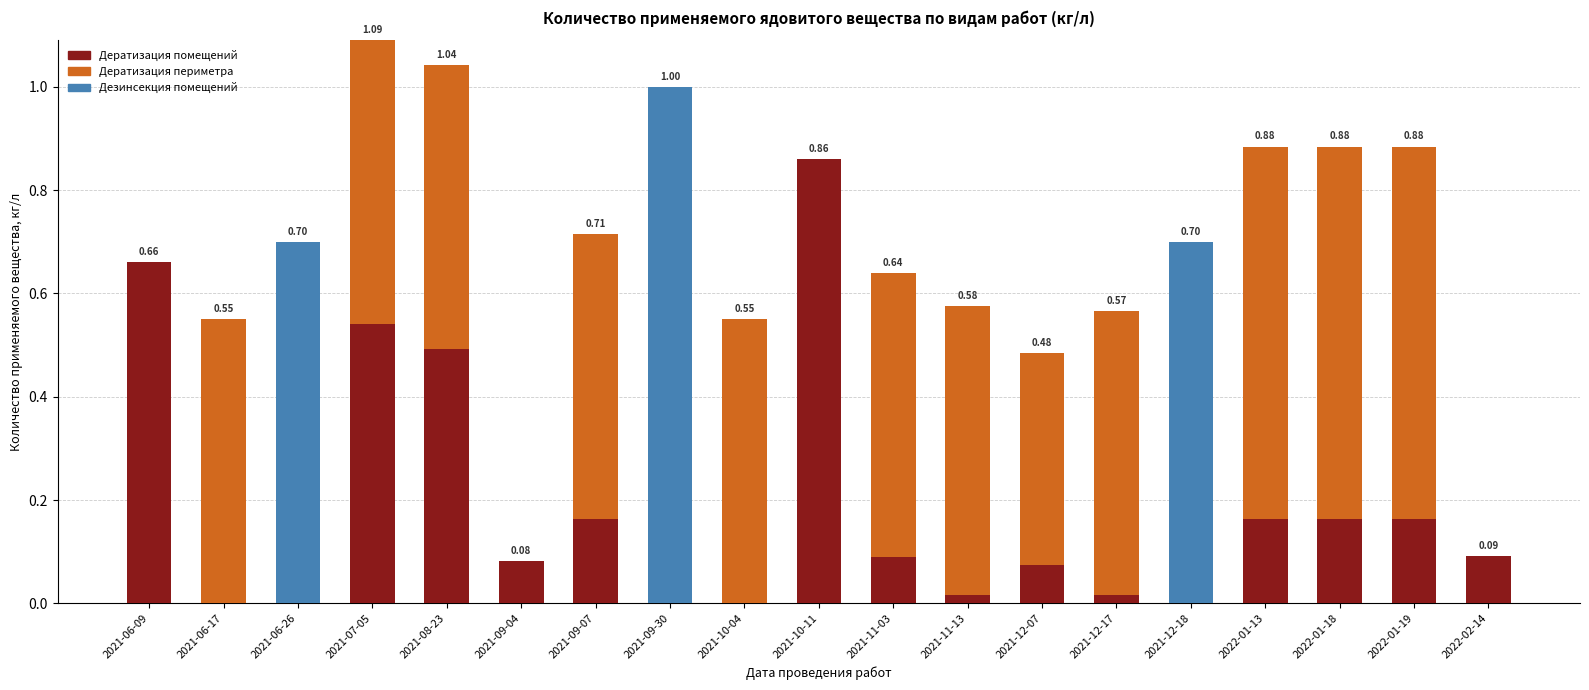

How many series are shown in this chart?

3